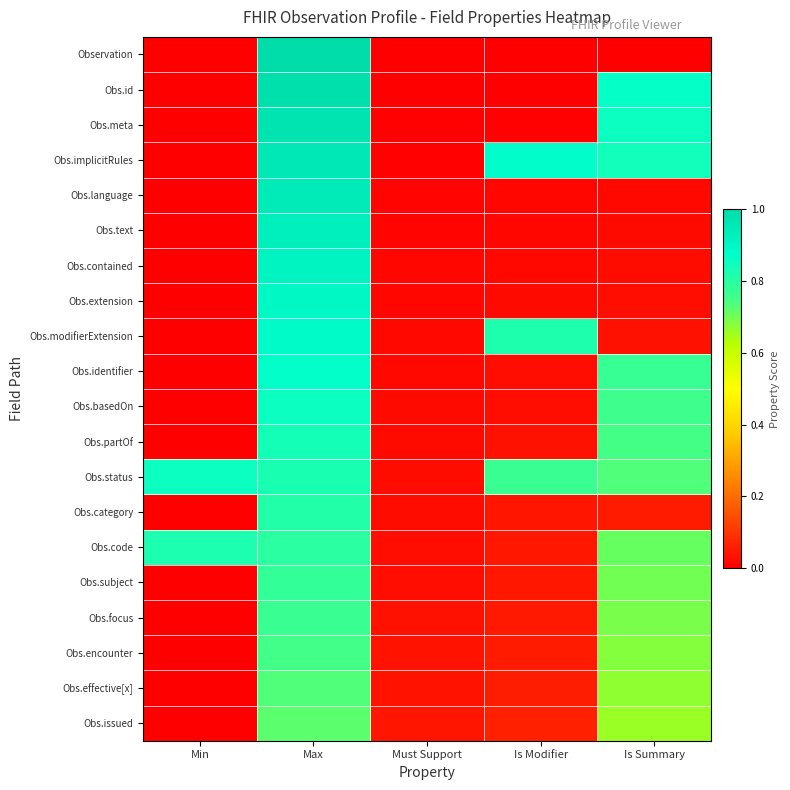

Which has a higher value, Is Modifier or Is Summary?

Is Modifier